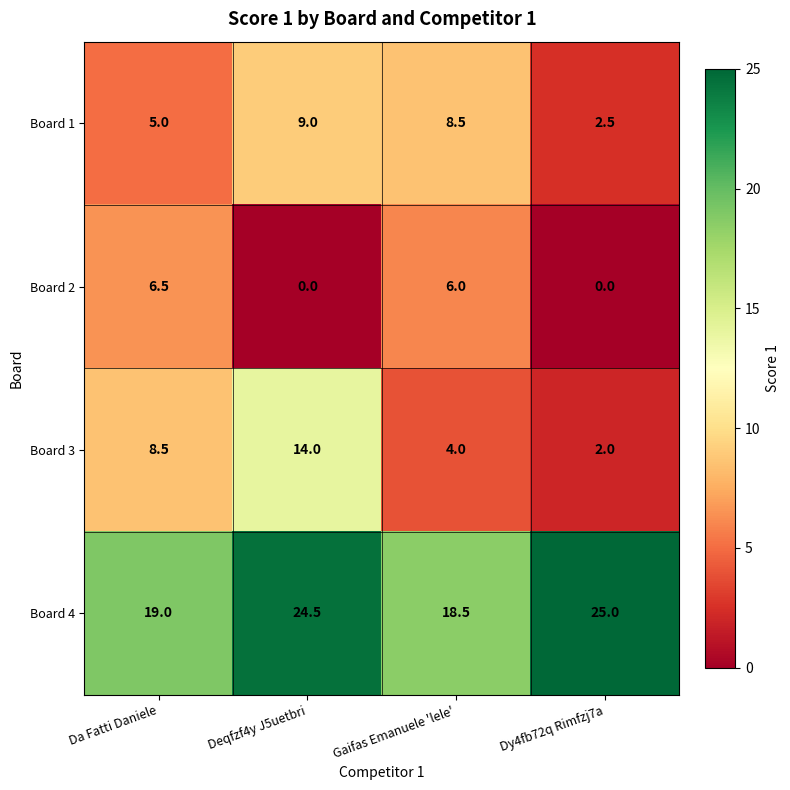

Which series has the widest spread of values?

Board 3